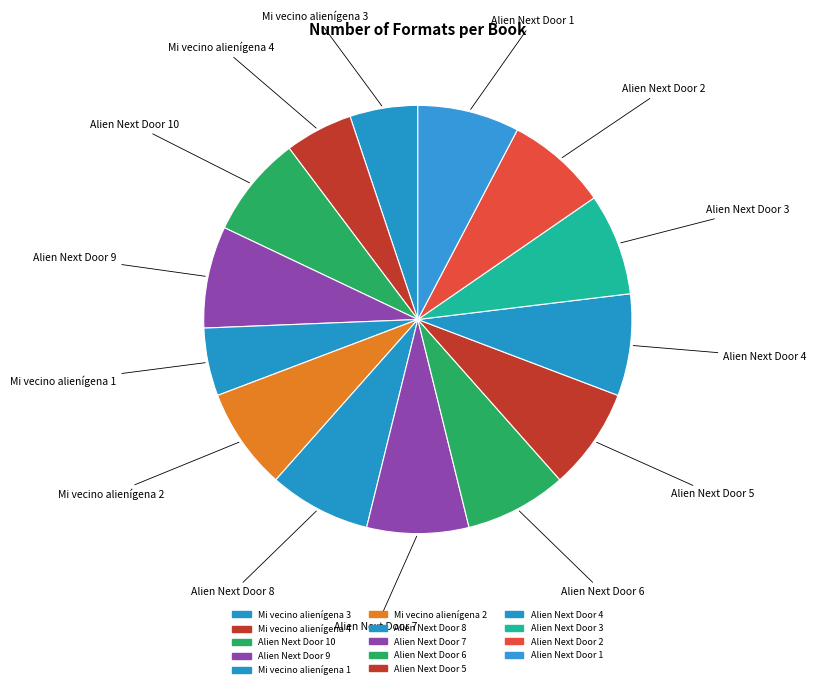

To the nearest percent, what is the difference between the largest and smallest slice percentages?

3%